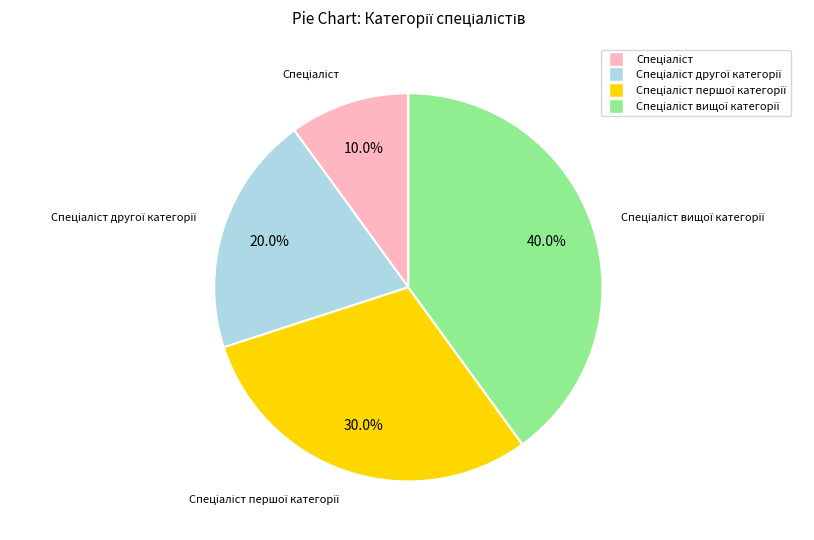

Is there a majority slice in this chart?

No